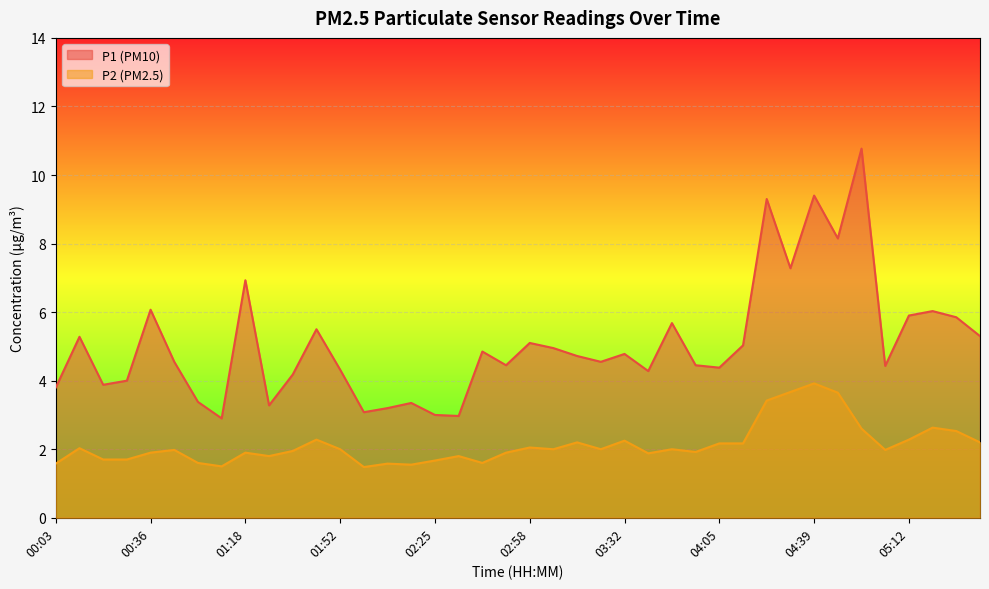

Between 02:50 and 03:32, which is larger?

03:32